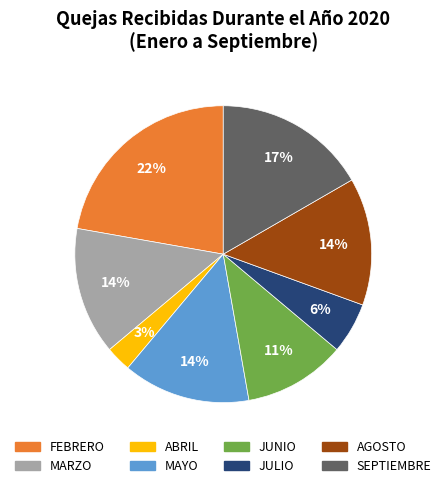

Does any single category account for the majority?

No